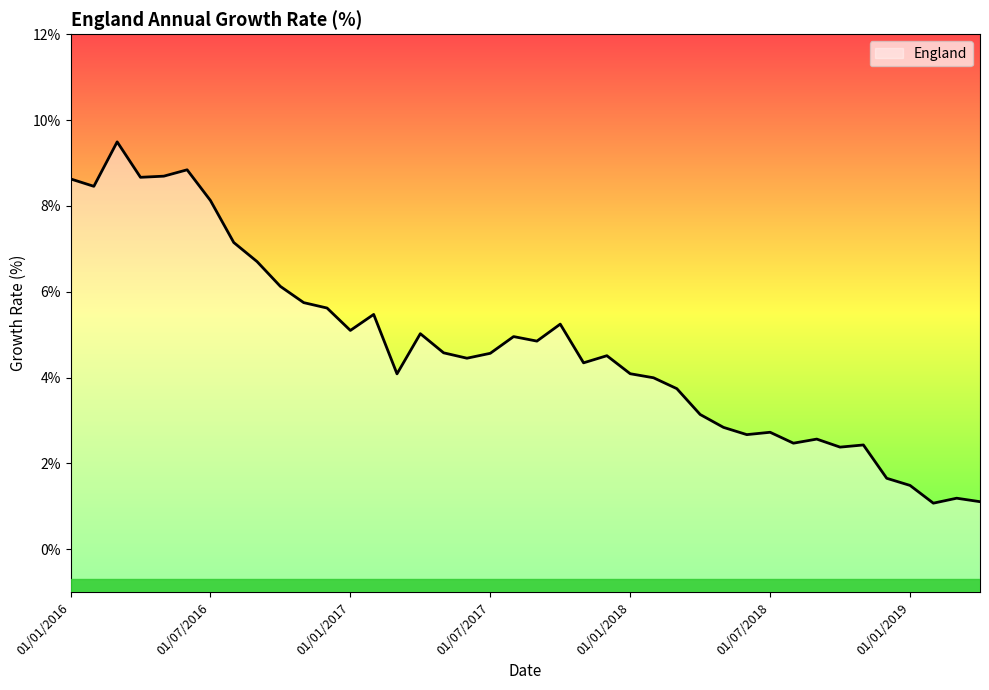

Reading left to right, extract all data points from this chart.

8.6	8.5	9.5	8.7	8.7	8.8	8.1	7.1	6.7	6.1	5.7	5.6	5.1	5.5	4.1	5.0	4.6	4.4	4.6	5.0	4.8	5.2	4.3	4.5	4.1	4.0	3.7	3.1	2.8	2.7	2.7	2.5	2.6	2.4	2.4	1.7	1.5	1.1	1.2	1.1